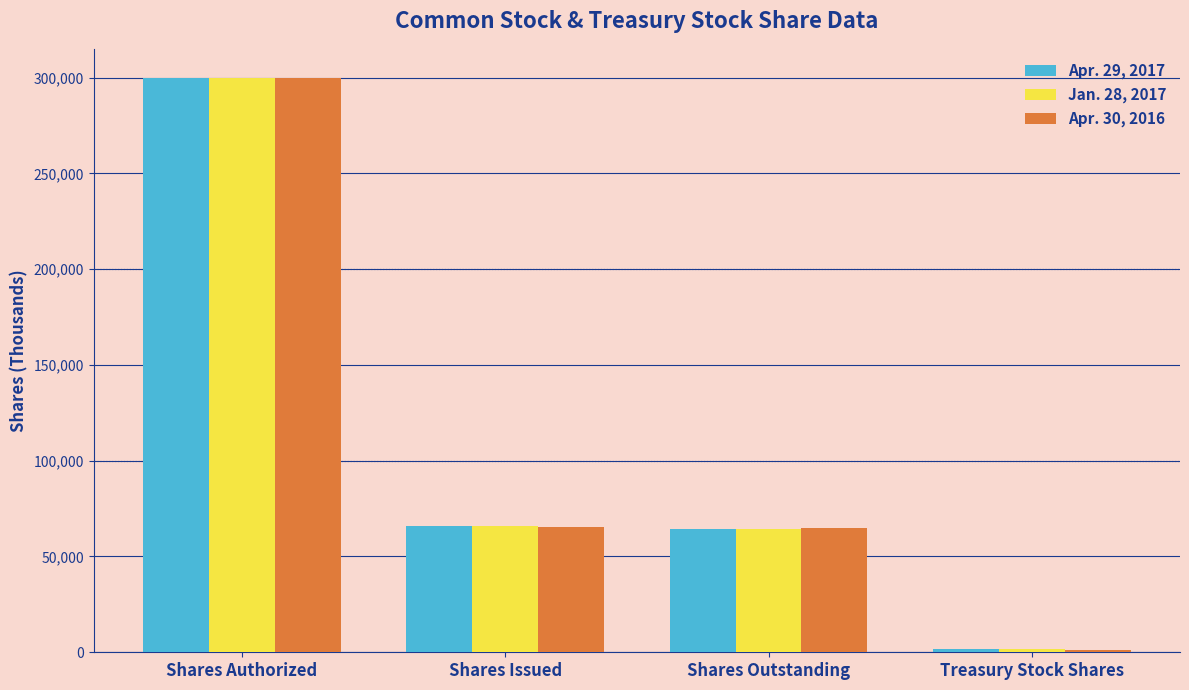

What value does the Apr. 29, 2017 series have at Shares Issued, to the nearest 50?

65900